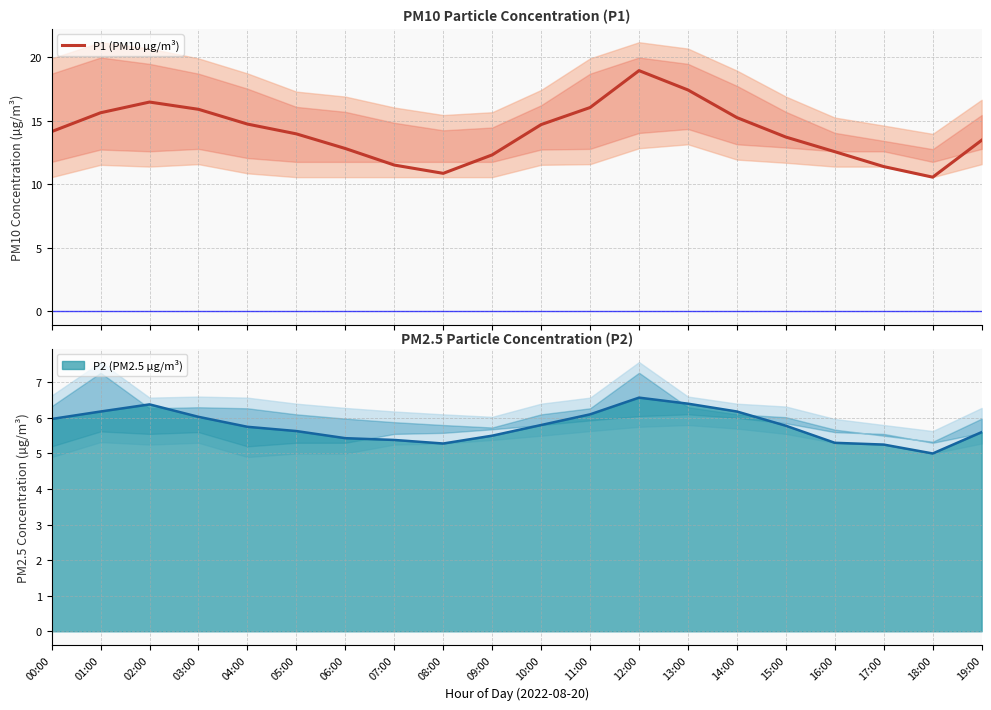

Does the chart display data point markers on the line(s)?

No